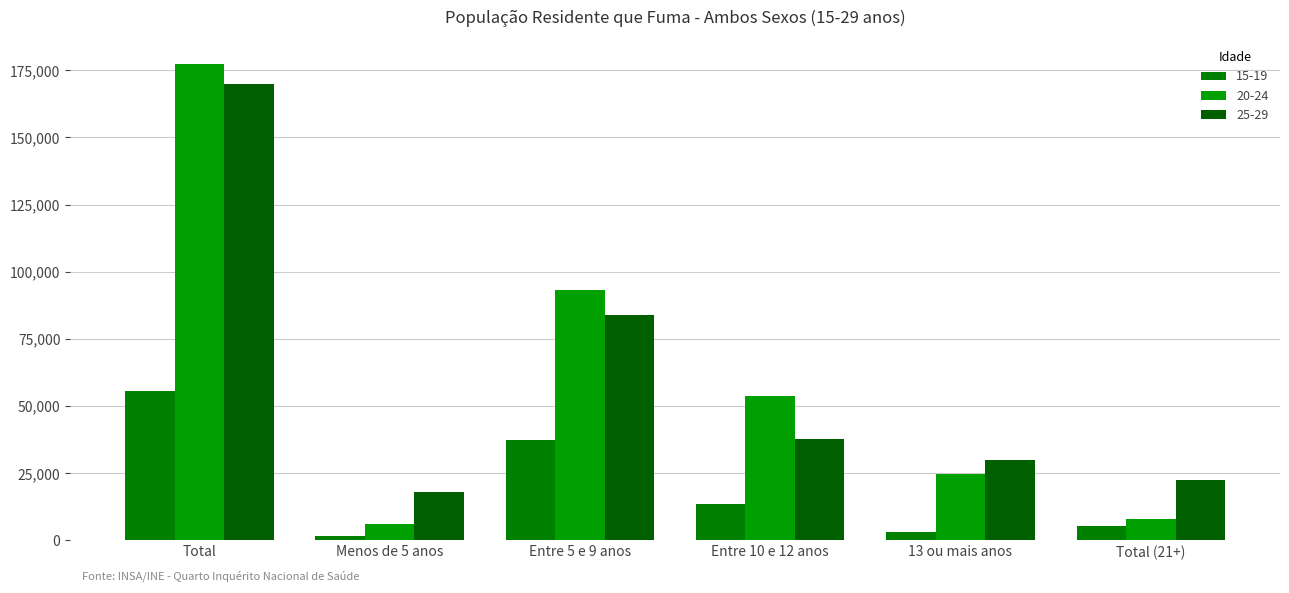

Reading left to right, what are all the values shown in this chart?

15-19: Total=55615	Menos de 5 anos=1529	Entre 5 e 9 anos=37420	Entre 10 e 12 anos=13624	13 ou mais anos=3041	Total (21+)=5279
20-24: Total=177475	Menos de 5 anos=5958	Entre 5 e 9 anos=93164	Entre 10 e 12 anos=53622	13 ou mais anos=24731	Total (21+)=7933
25-29: Total=169745	Menos de 5 anos=18181	Entre 5 e 9 anos=83841	Entre 10 e 12 anos=37822	13 ou mais anos=29900	Total (21+)=22483